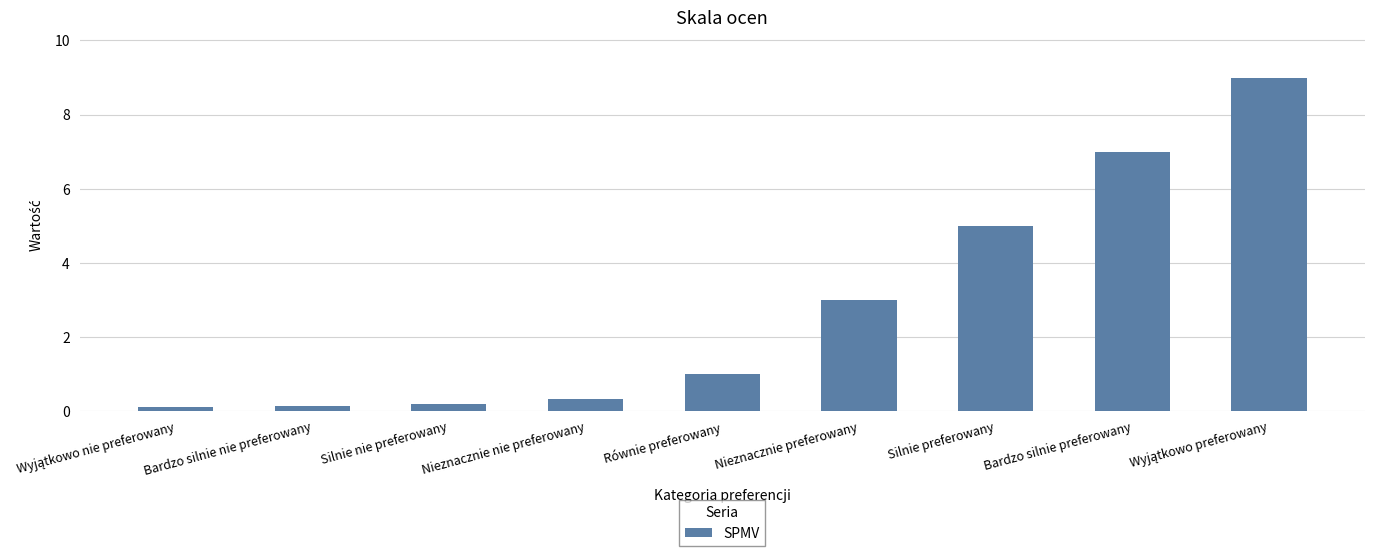

Count the number of data series in this chart.

1